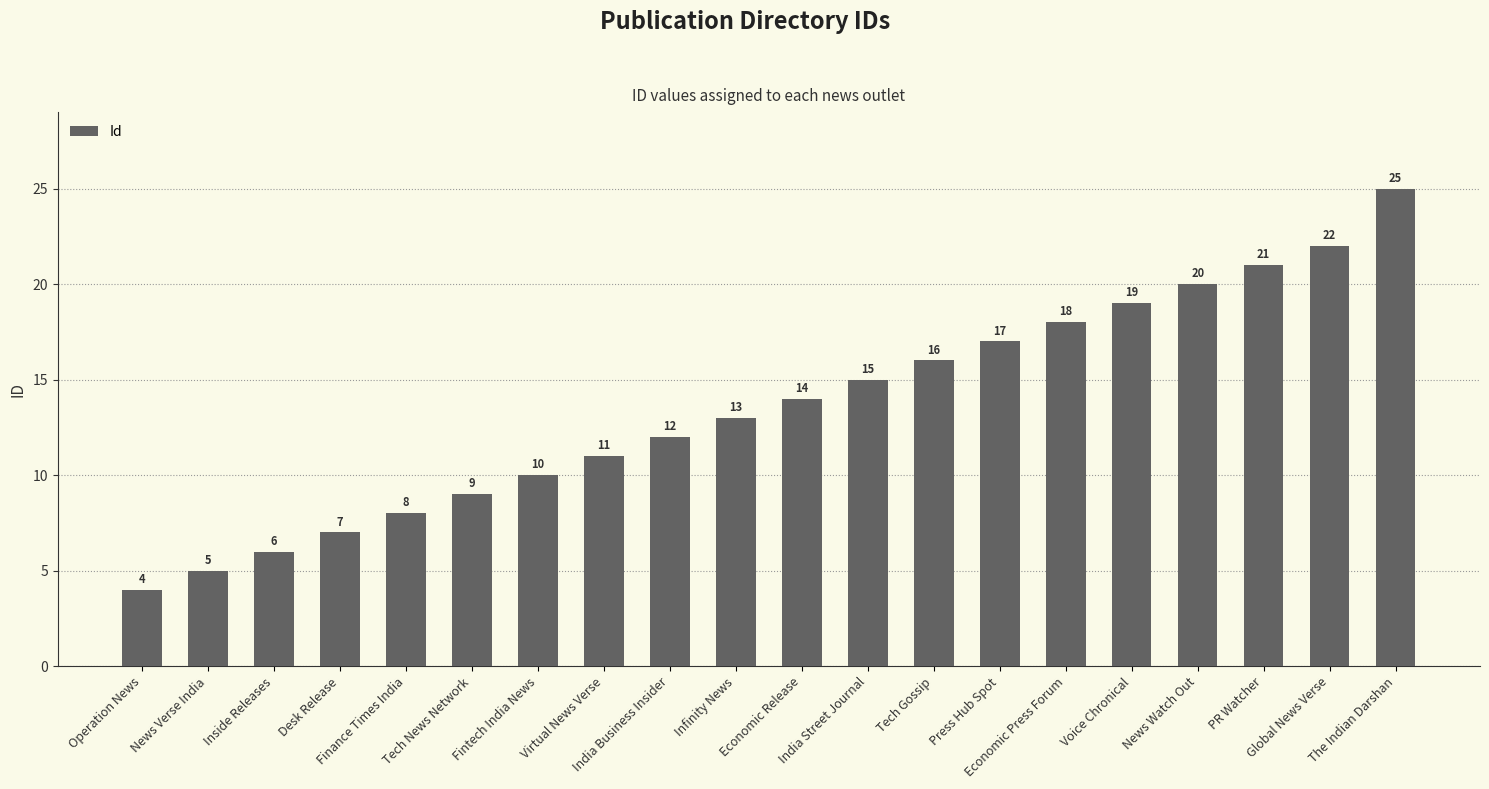

What is the label of the 15th bar from the right?

Tech News Network